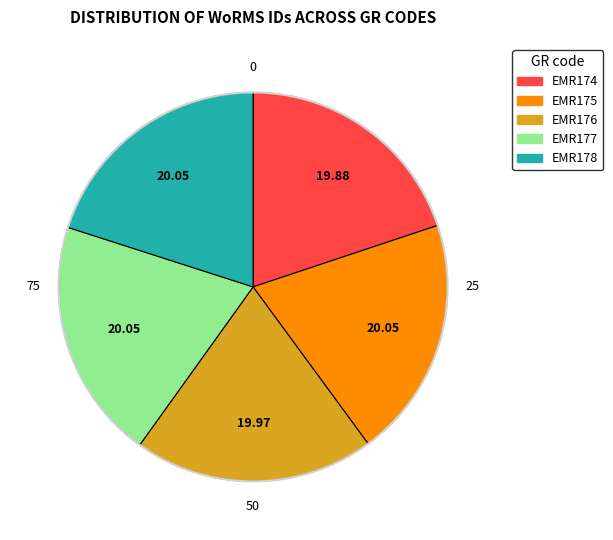

Do EMR178 and EMR176 together represent more than half of the pie?

No